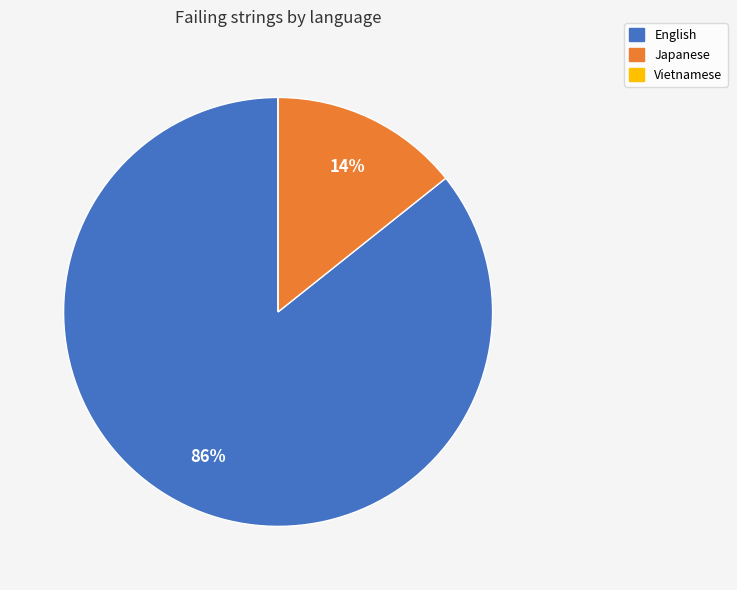

To the nearest percent, what is the difference between the largest and smallest slice percentages?

86%